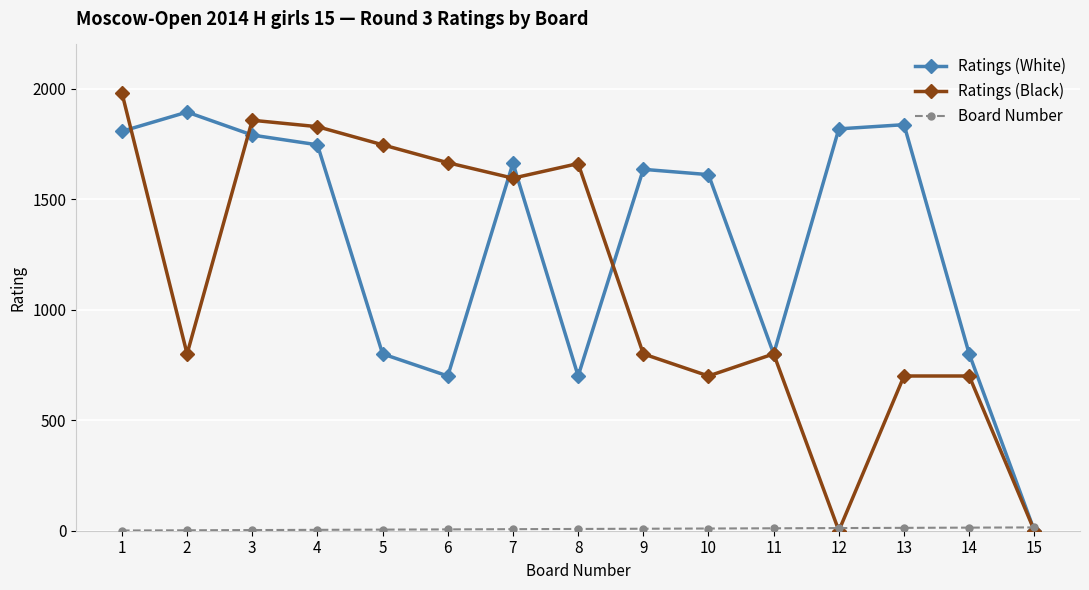

Which series has the widest spread of values?

Ratings (Black)